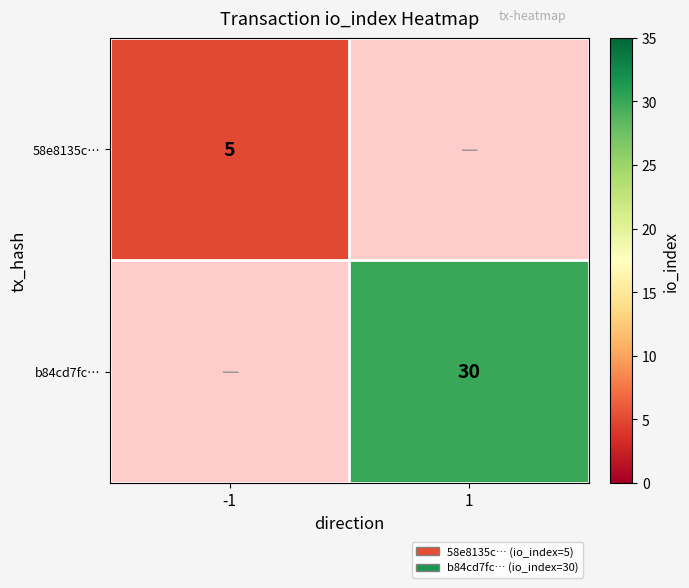

At how many categories does at least one series exceed 16?

1